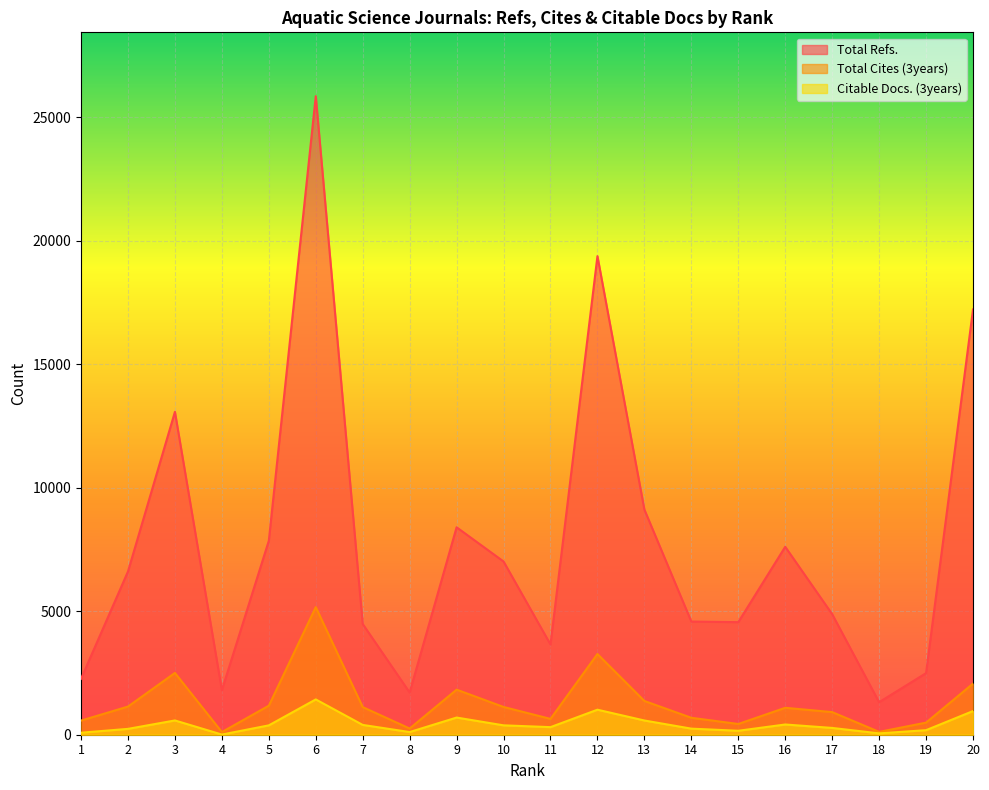

Between 6 and 11, which is larger?

6